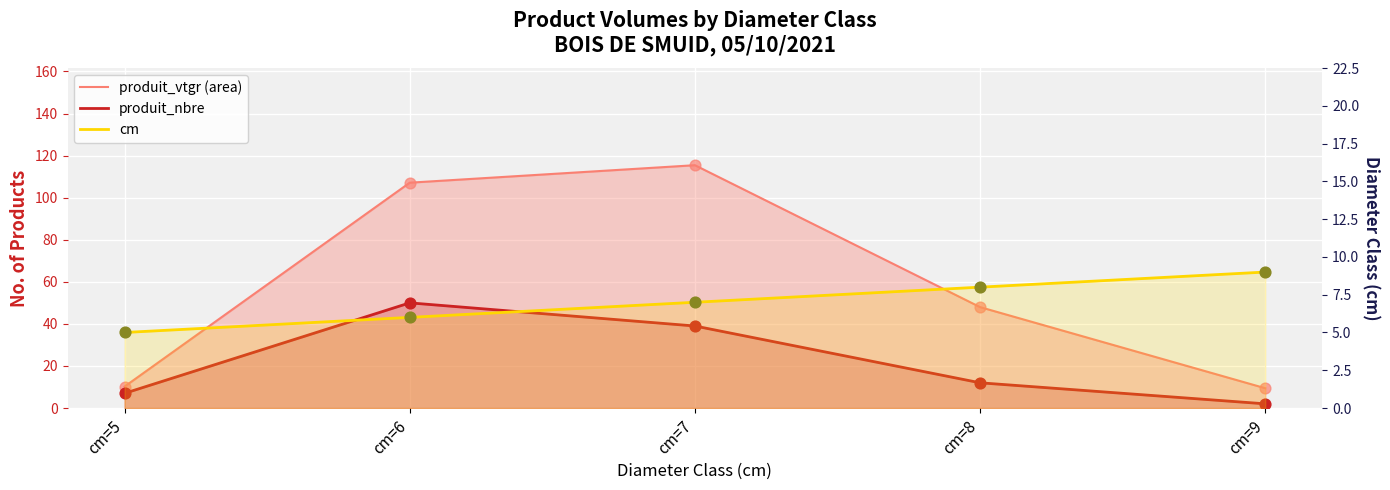

What are all the series names shown in the legend?

produit_vtgr (area), produit_nbre, cm